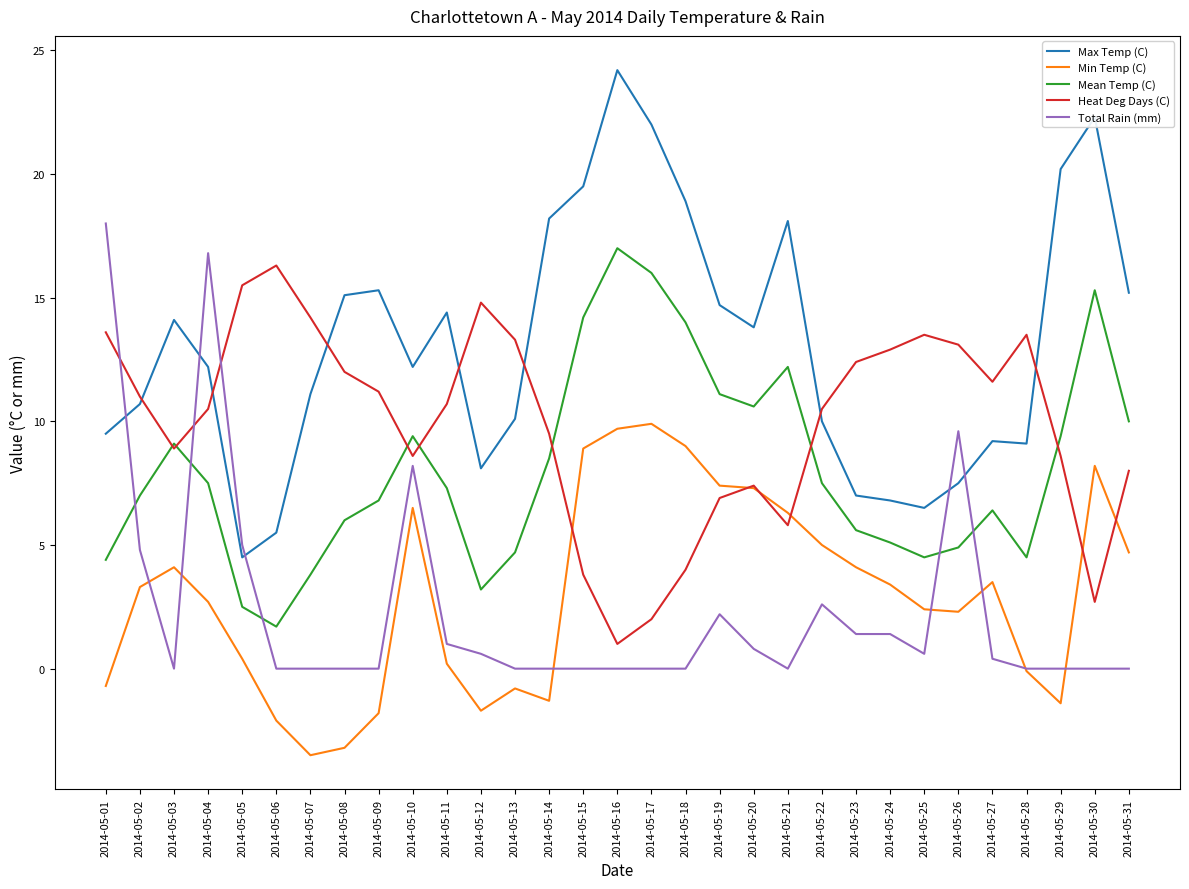

What is the sum of the Heat Deg Days (C) values at 2014-05-17 and 2014-05-22?

12.5